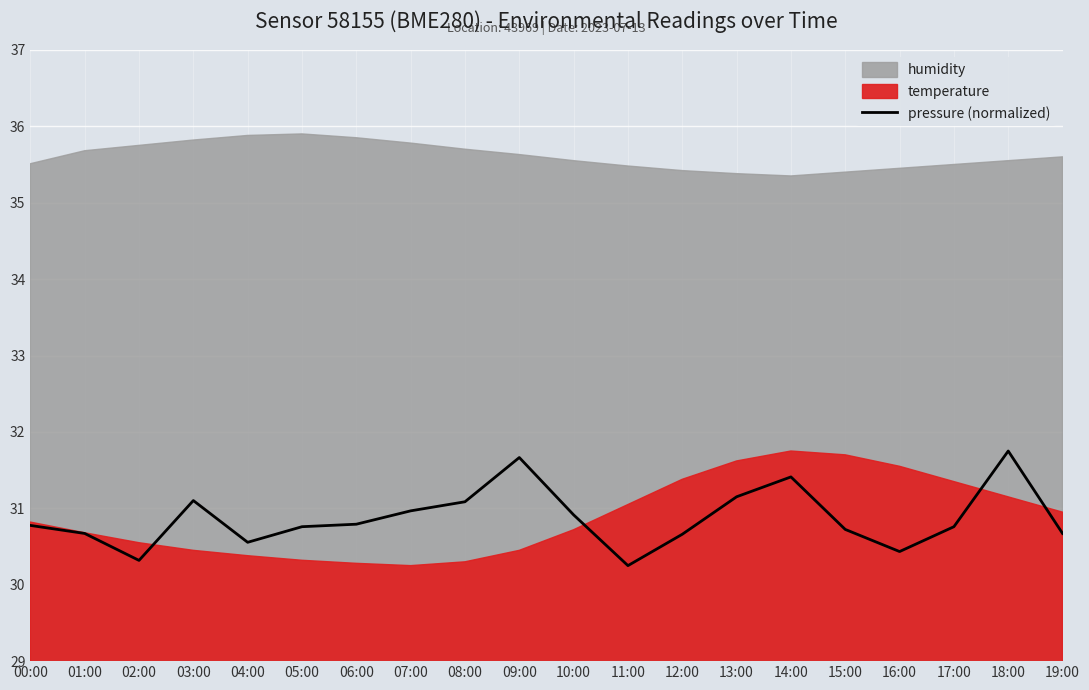

The value of pressure (normalized) at 05:00 is 30.8. True or false?

True